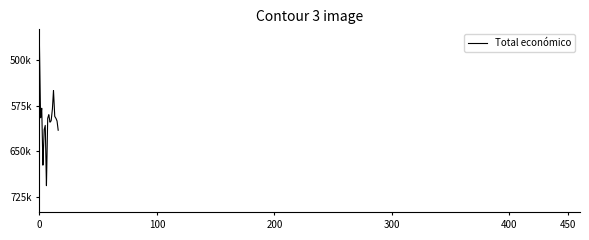

Does the chart have visible grid lines?

No